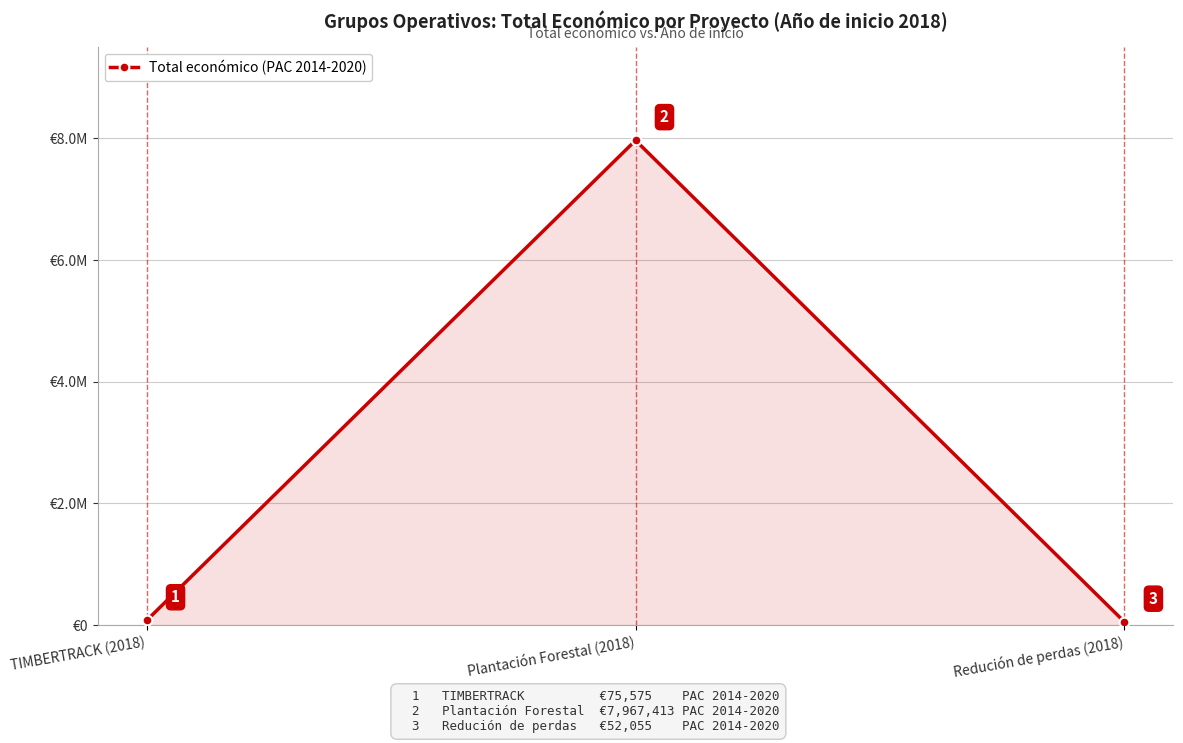

What position from the right is Redución de perdas (2018)?

1